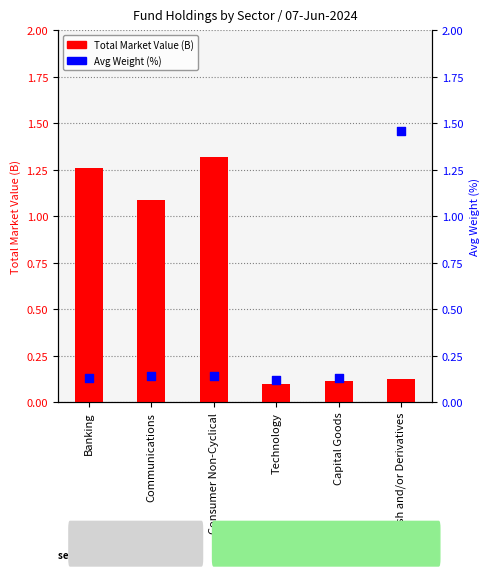

Is the value of Avg Weight (%) at Banking greater than the value of Total Market Value (B) at Communications?

No